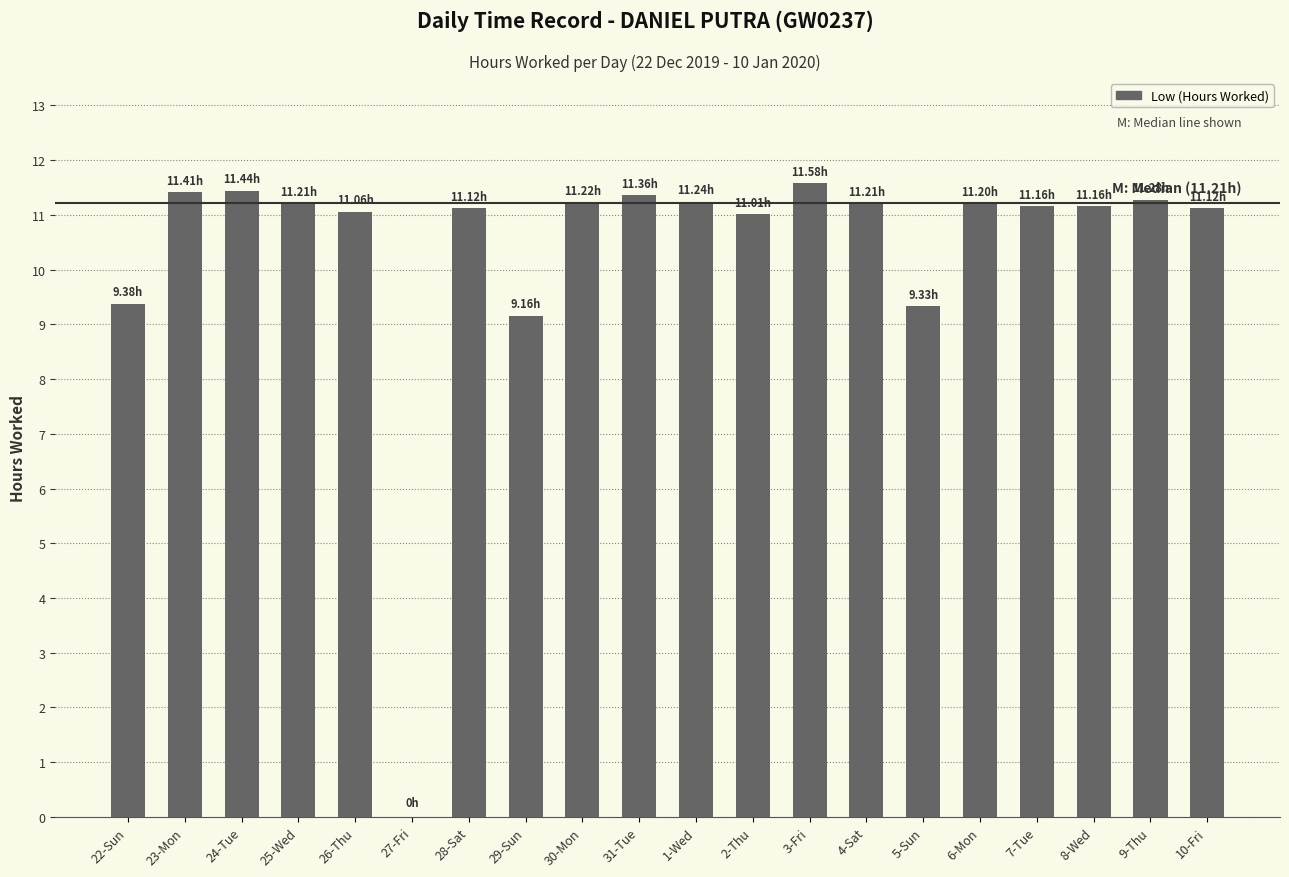

Approximately how many times larger is the value at 31-Tue compared to 30-Mon?

1.0